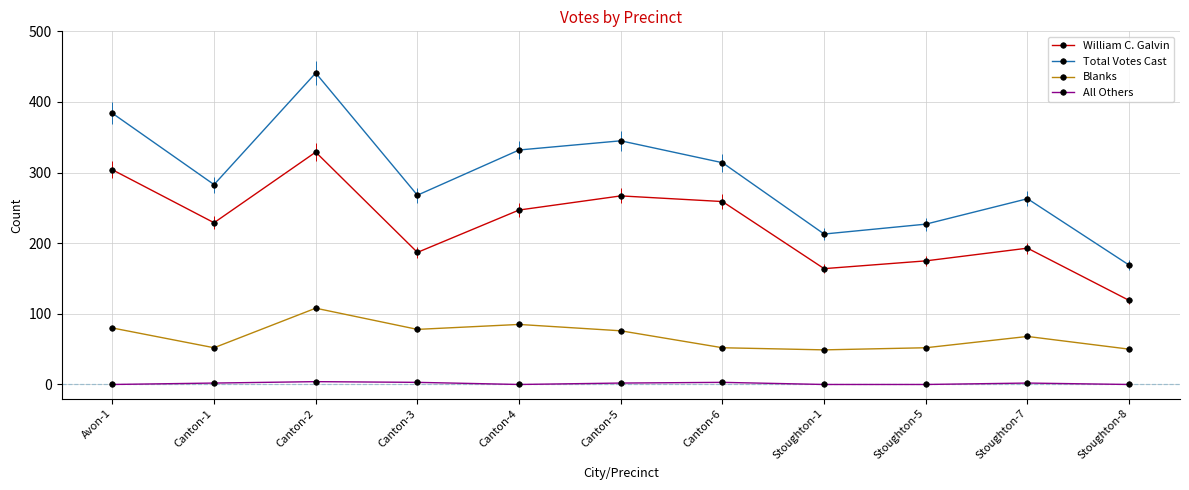

True or false: All Others has more than 1 interior local peaks.

True